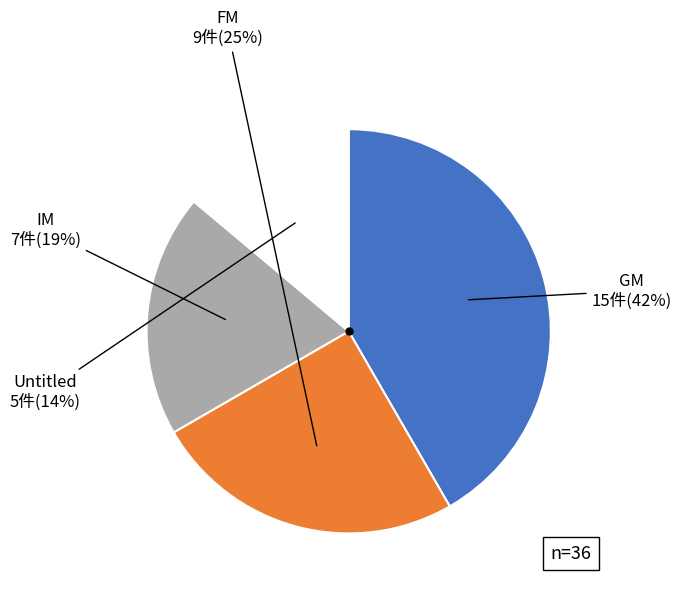

To the nearest percent, what is the difference between the largest and smallest slice percentages?

28%